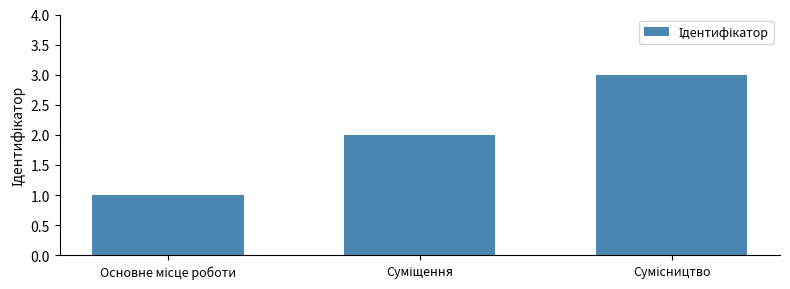

How many data points does each series have?

3